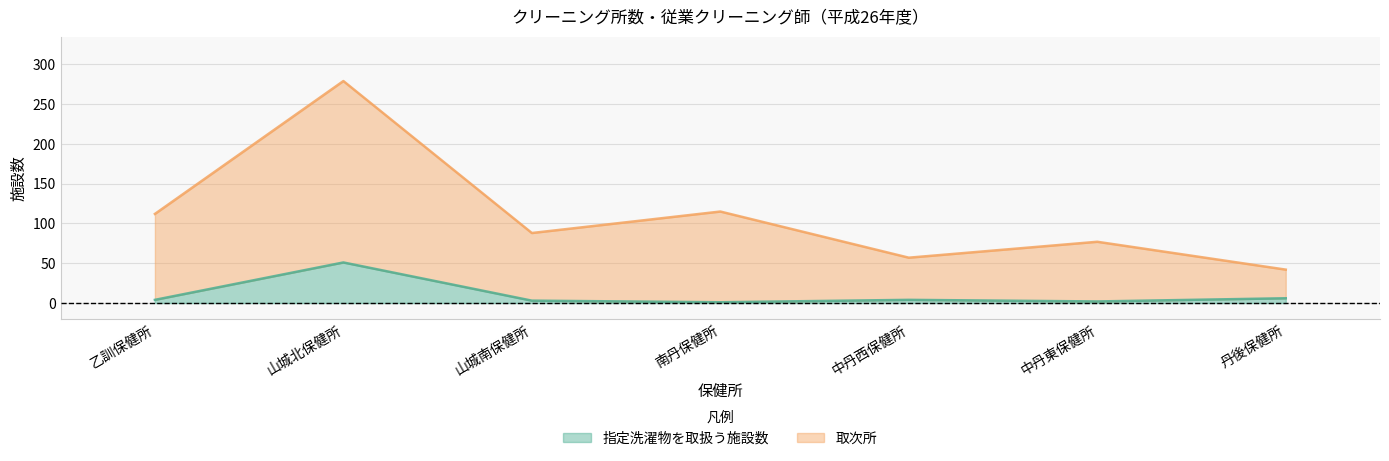

What is the maximum value for 指定洗濯物を取扱う施設数?

51